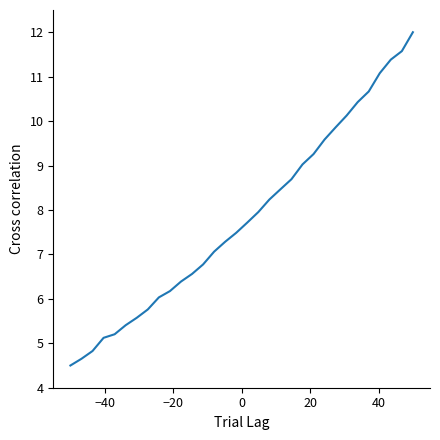

Does the chart have visible grid lines?

No